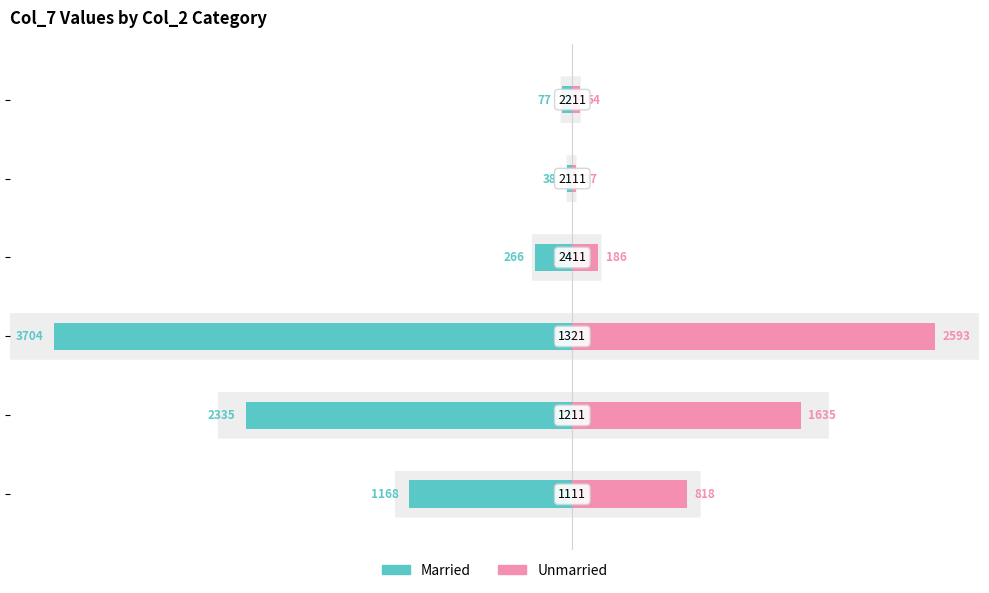

How many categories are shown in the chart?

6